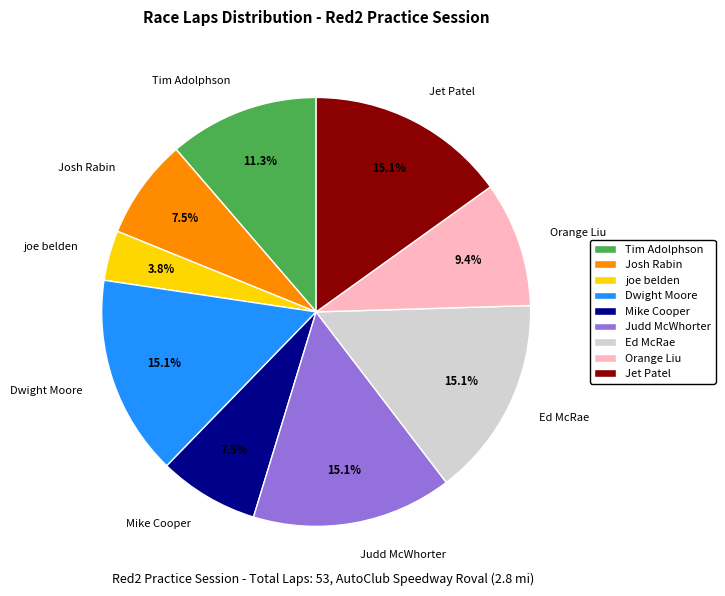

What percentage do Judd McWhorter and Josh Rabin together represent?

22.6%